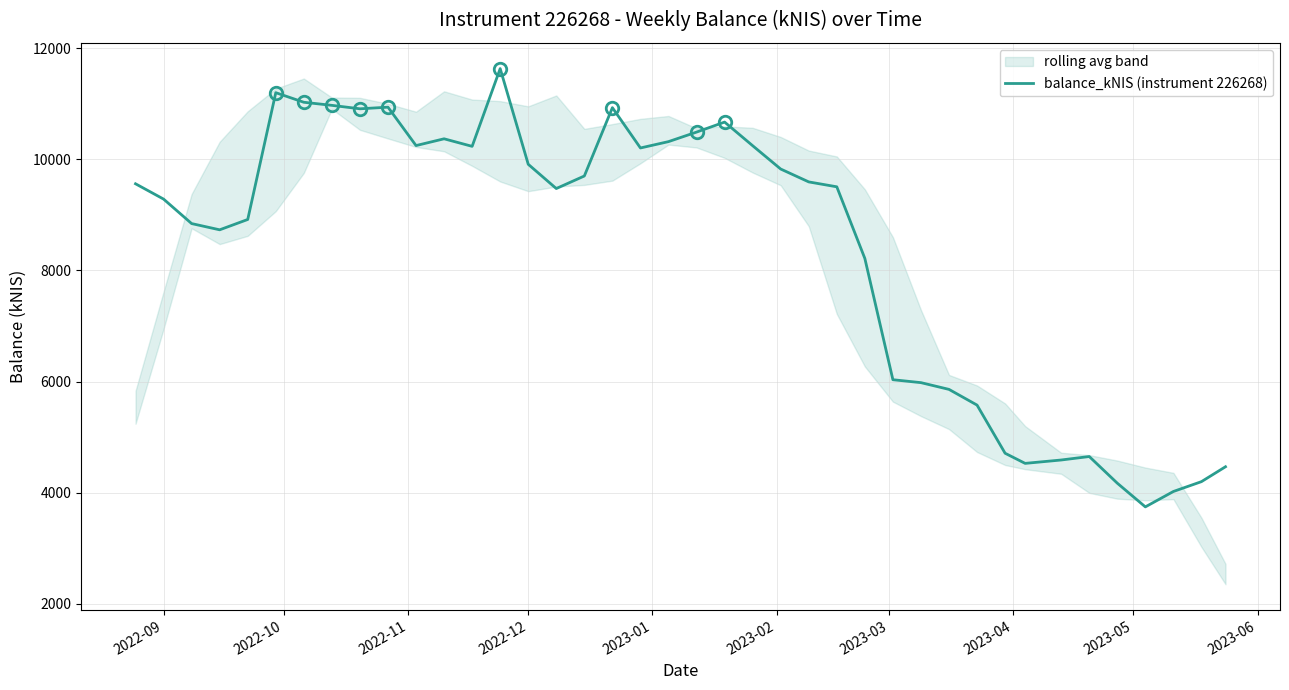

What is the lowest value of the balance_kNIS (instrument 226268) series?

3746.8